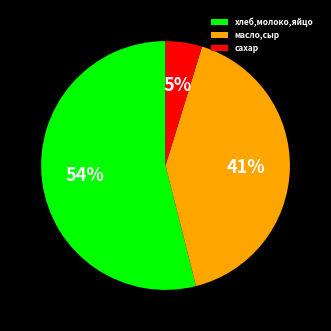

To the nearest percent, what portion does сахар represent?

5%